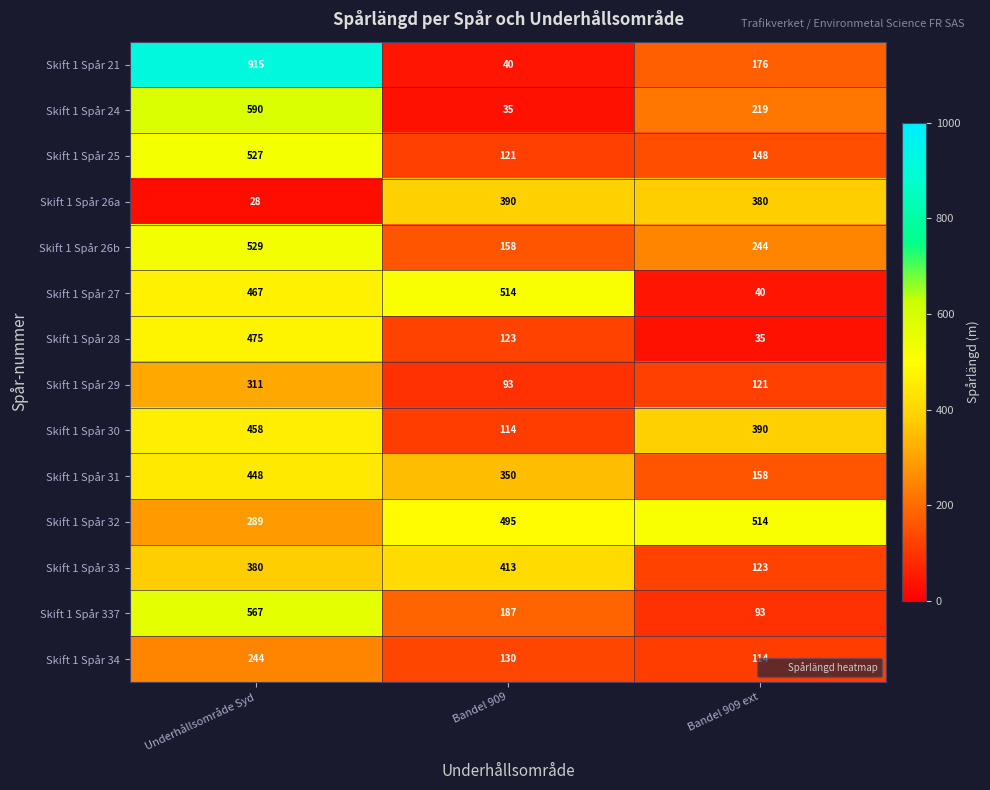

At which label does Skift 1 Spår 34 reach its peak?

Underhållsområde Syd